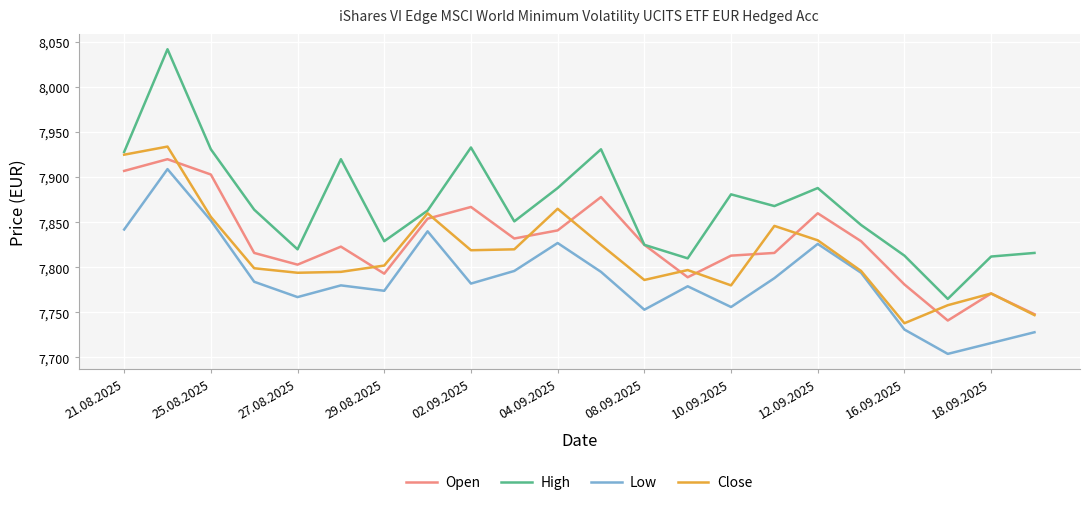

Which series has the largest total across all categories?

High